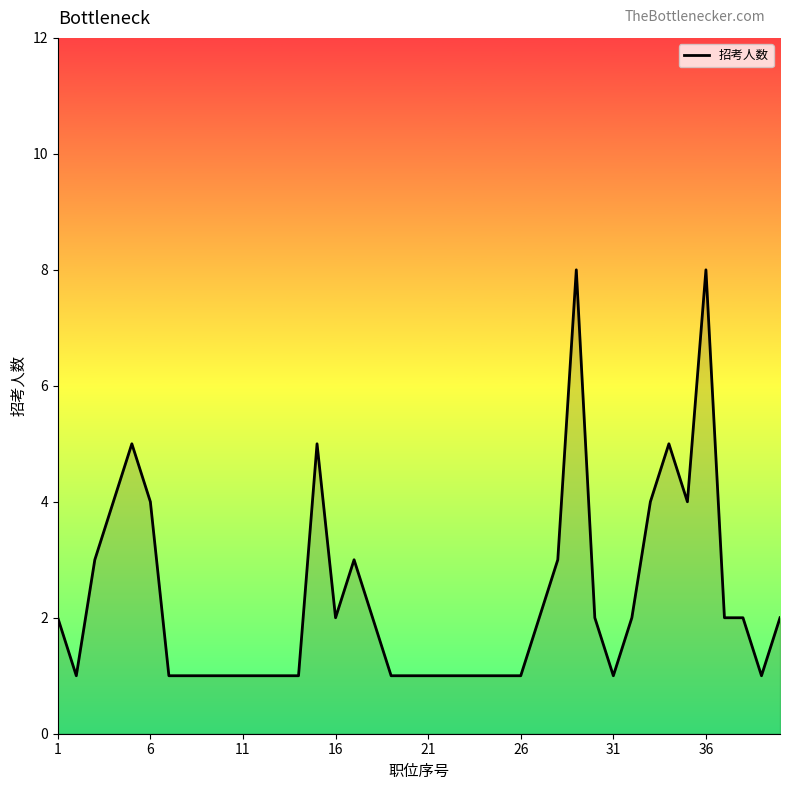

What is the difference between the maximum and minimum values?

7